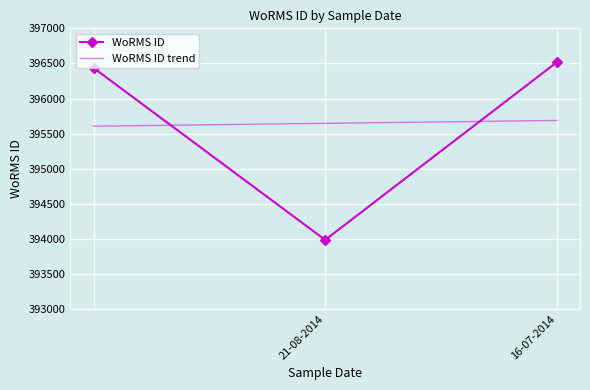

The value at 16-07-2014 is 396518. True or false?

True